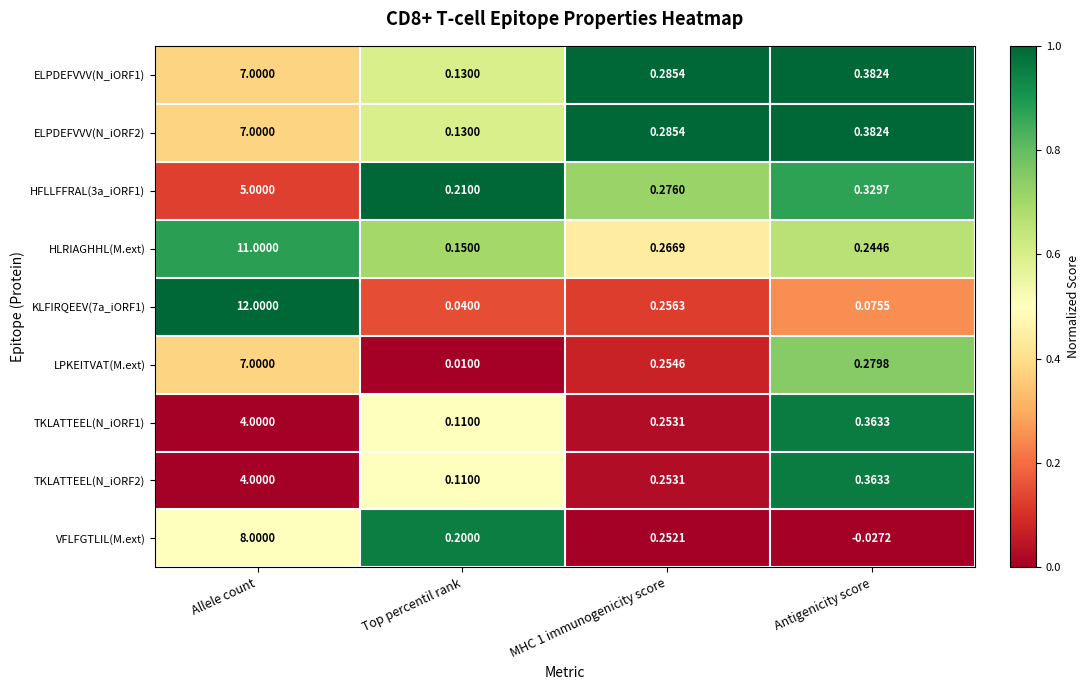

Which series changed the most between Top percentil rank and MHC 1 immunogenicity score?

LPKEITVAT(M.ext)